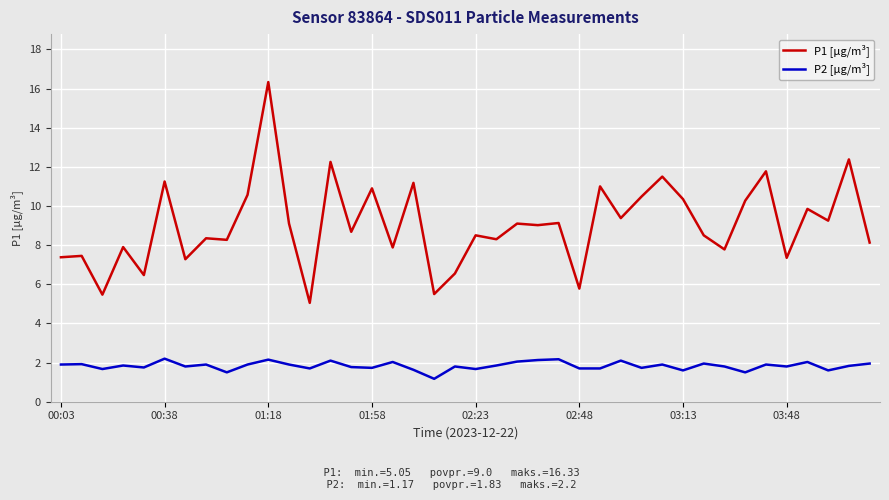

Which series has the largest range (max minus min)?

P1 [µg/m³]